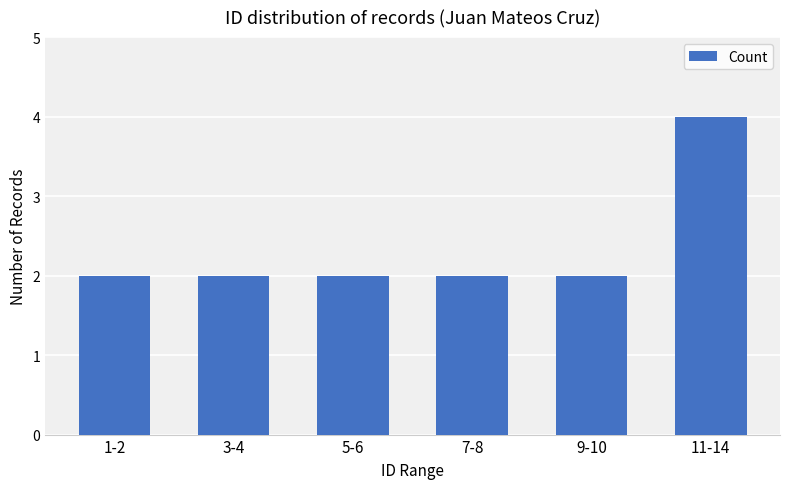

Between 11-14 and 5-6, which is larger?

11-14